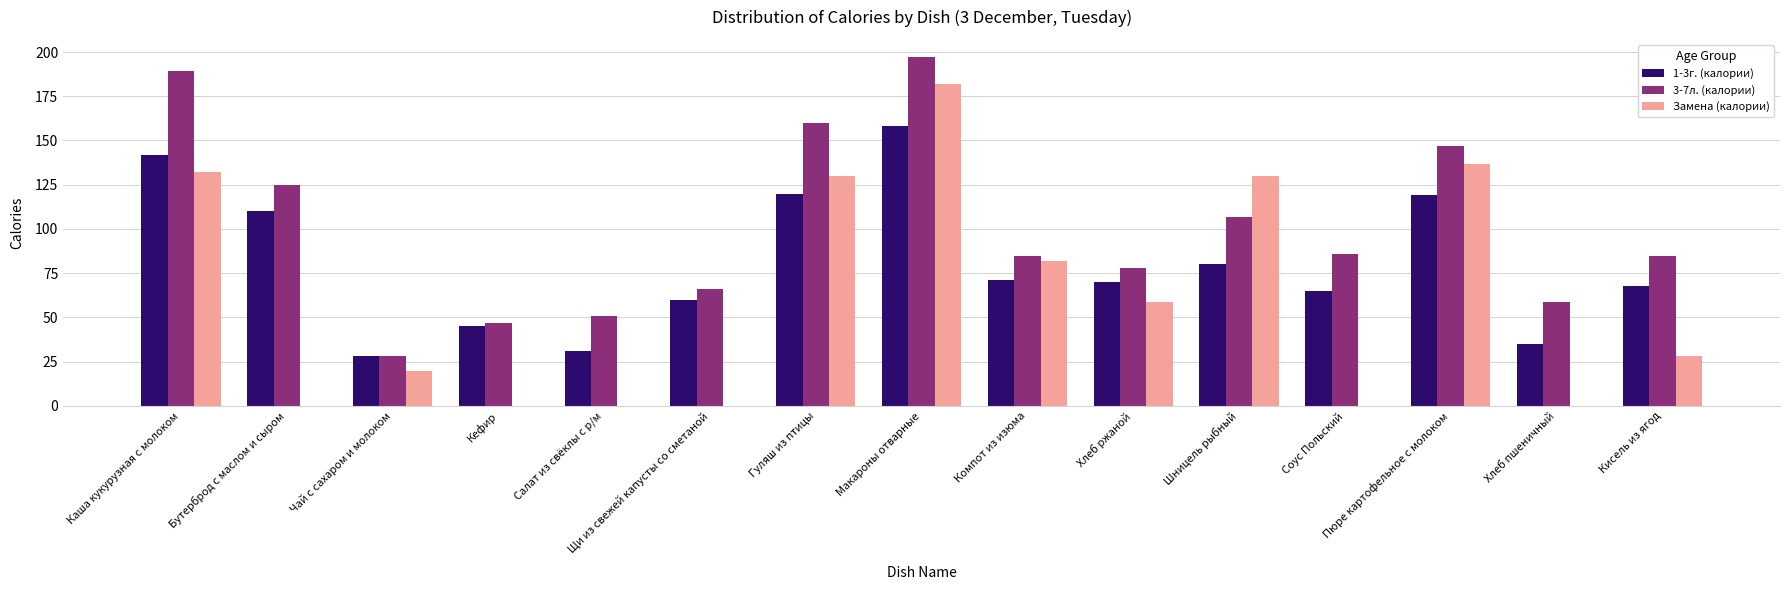

What is the sum of the 1-3г. (калории) values at Хлеб пшеничный and Каша кукурузная с молоком?

177